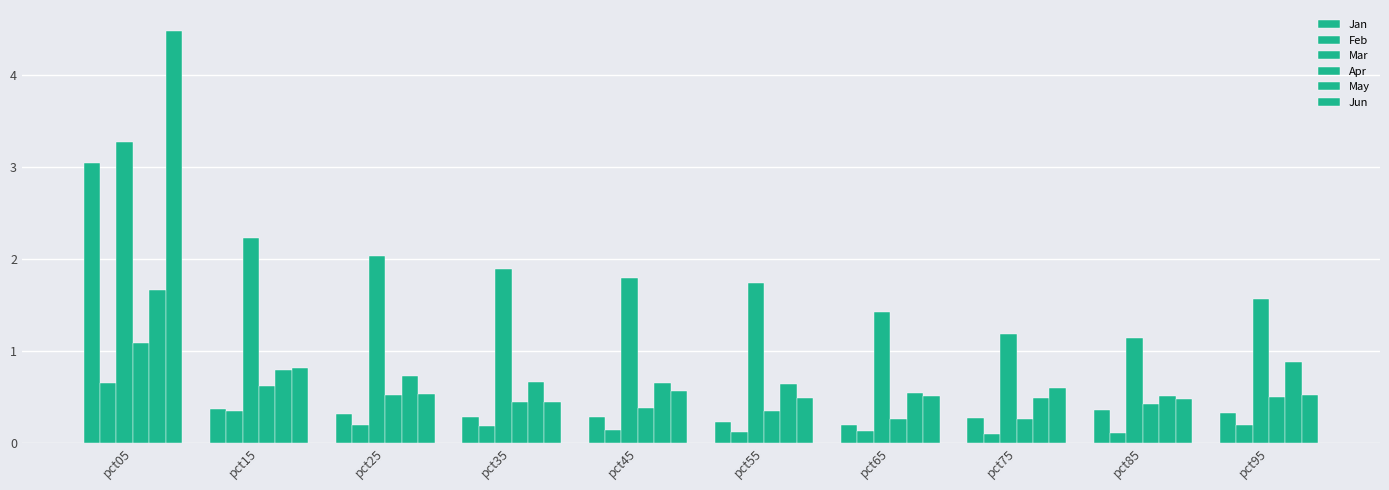

Read the Feb value at pct05.

0.7